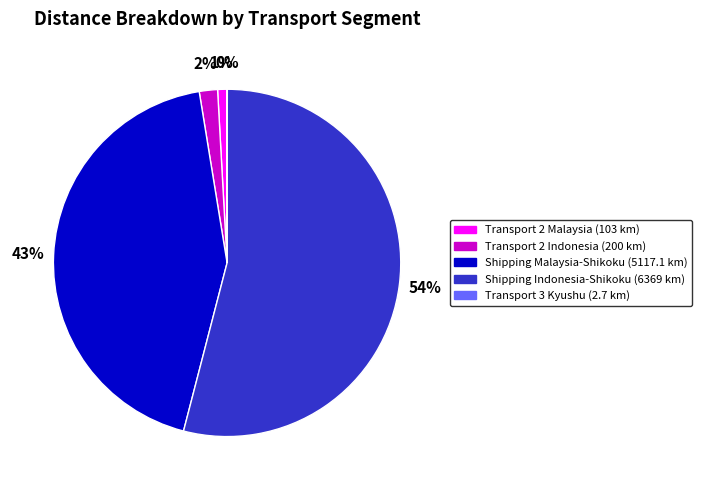

To the nearest percent, what percentage of the pie is Shipping Malaysia-Shikoku (5117.1 km)?

43%